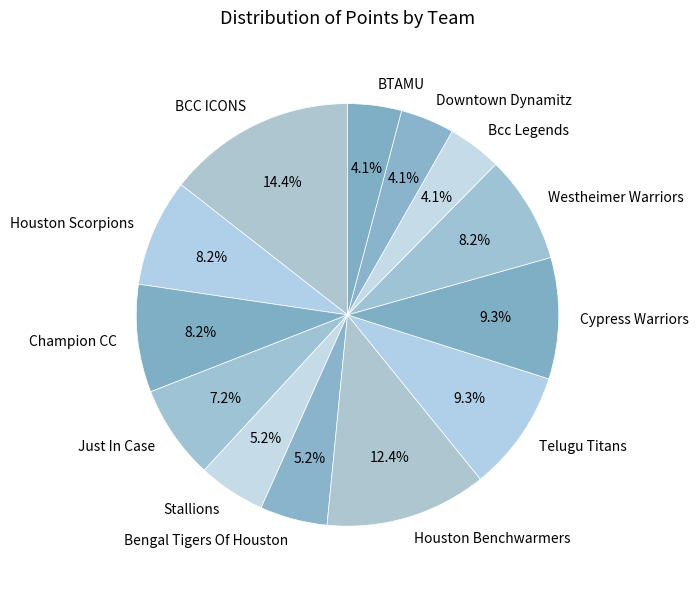

To the nearest percent, what is the difference between the largest and smallest slice percentages?

10%